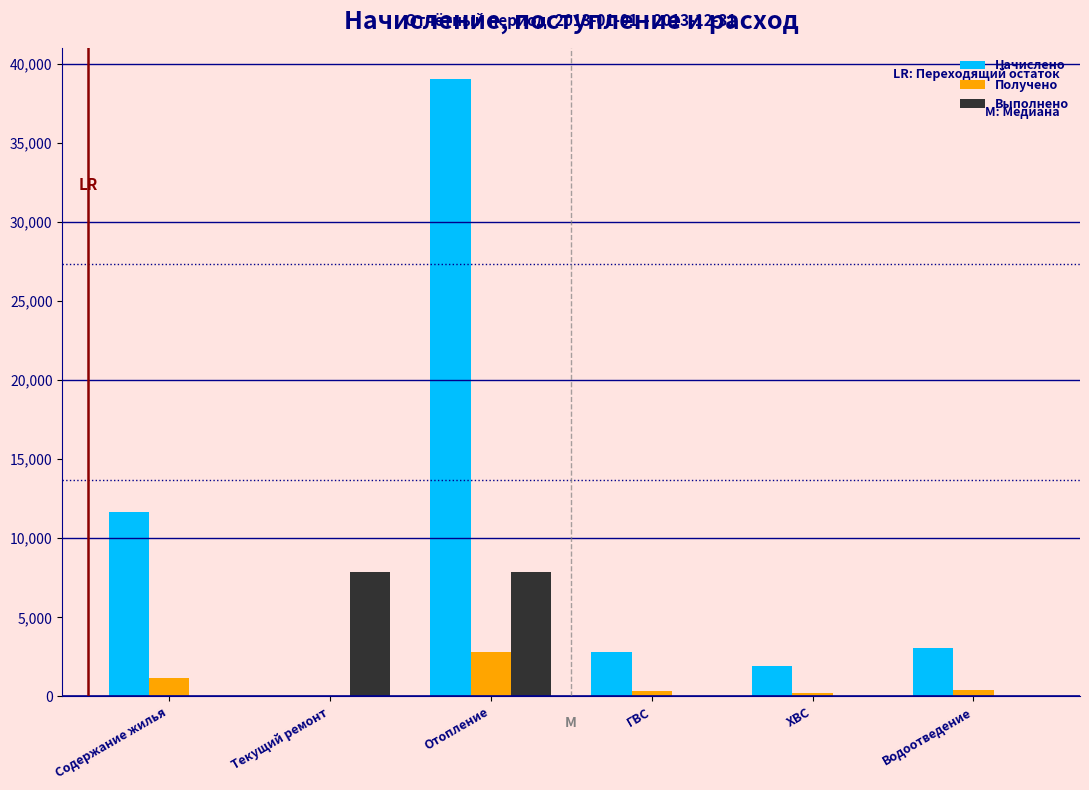

What value does the Получено series have at Содержание жилья?

1137.1